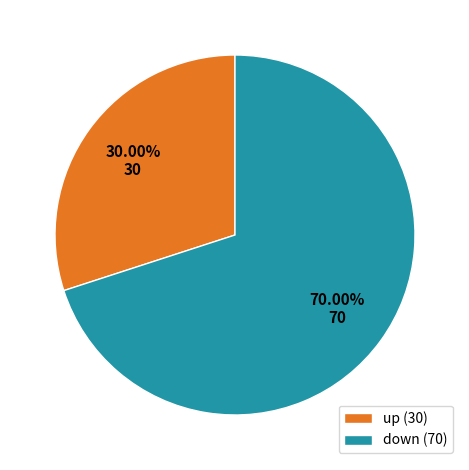

To the nearest percent, what is the difference between the down and up slice percentages?

40%